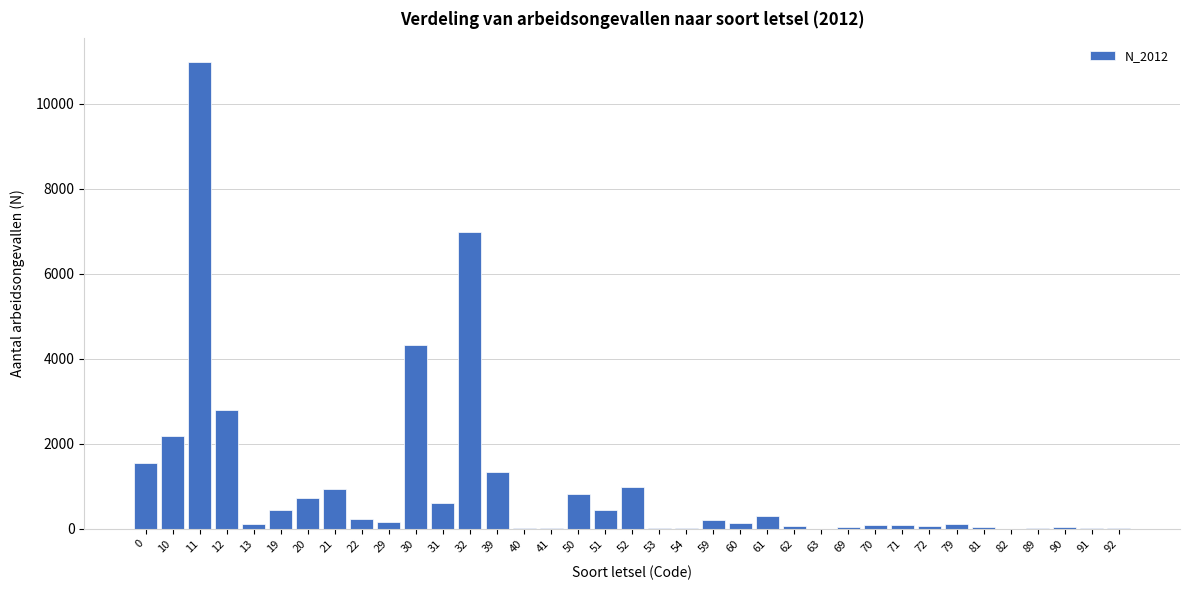

What is the ratio of the value at 61 to the value at 20?

0.4